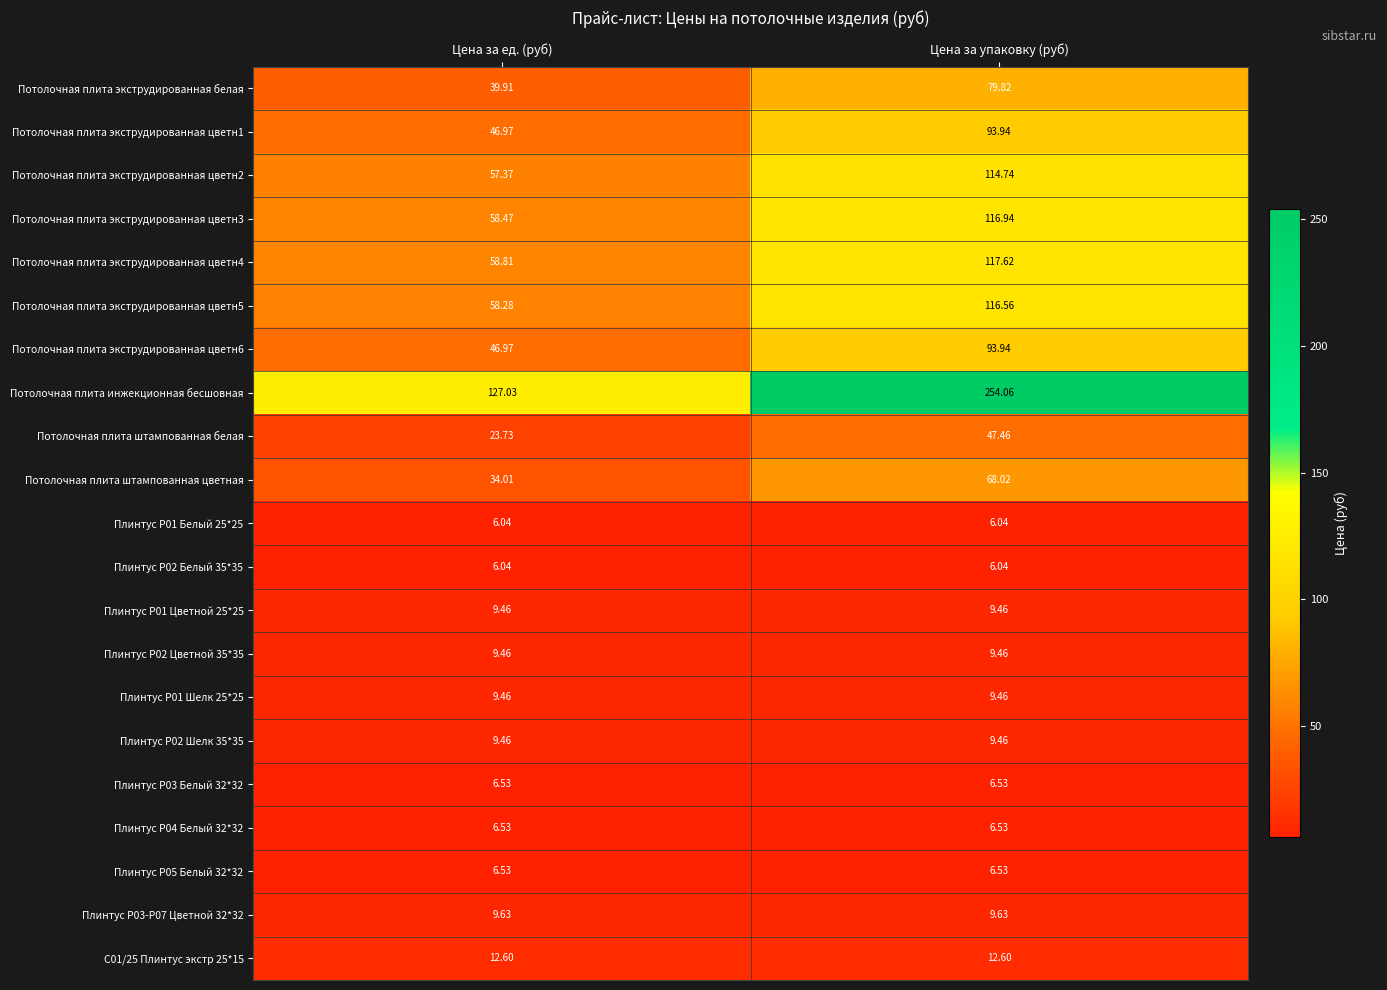

Which series has the largest total across all categories?

Потолочная плита инжекционная бесшовная